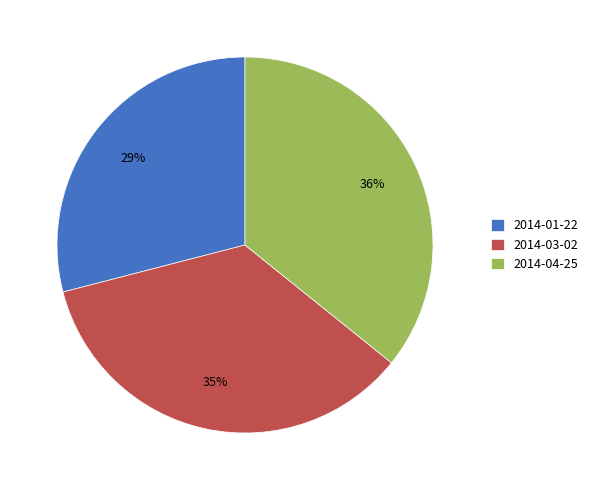

Does 2014-01-22 represent more than half of the total?

No